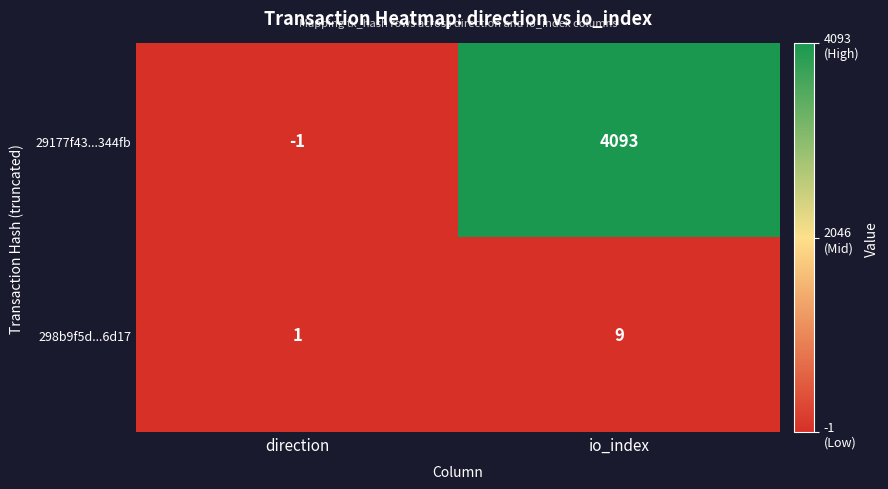

Reading left to right, extract all data points from this chart.

29177f43...344fb: -1	4093
298b9f5d...6d17: 1	9